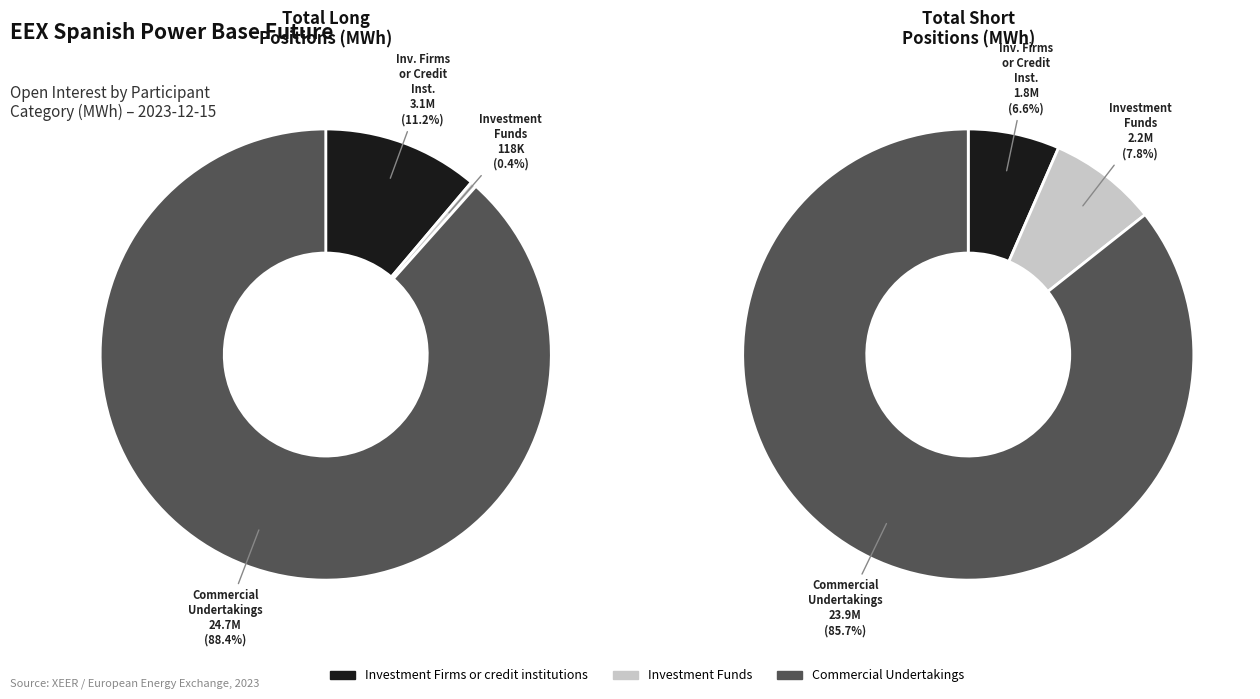

Which category has the smallest portion of the pie?

Investment Funds